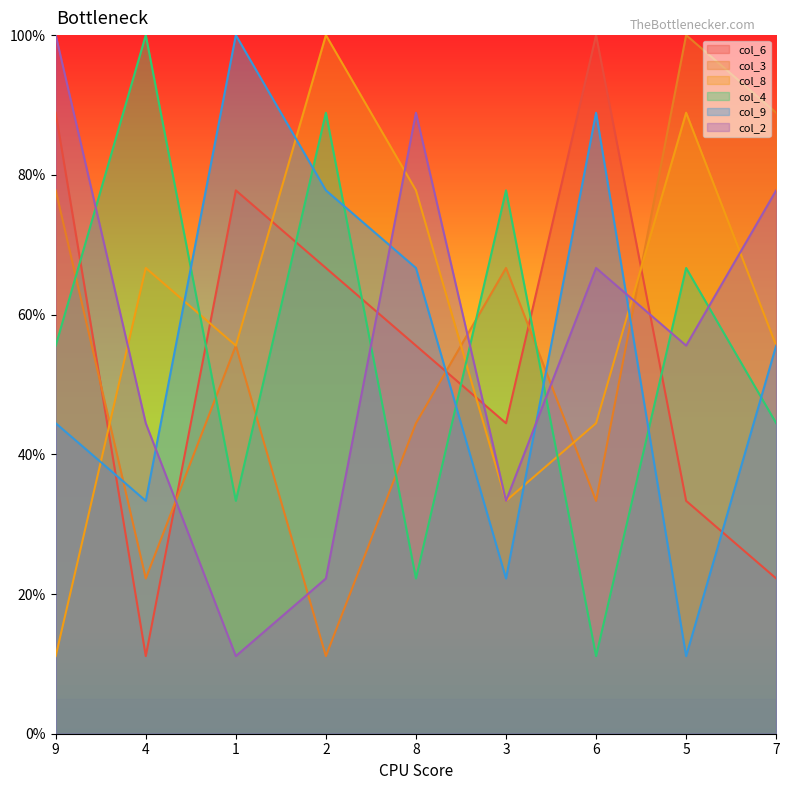

How many data points in col_3 are less than 55?

4